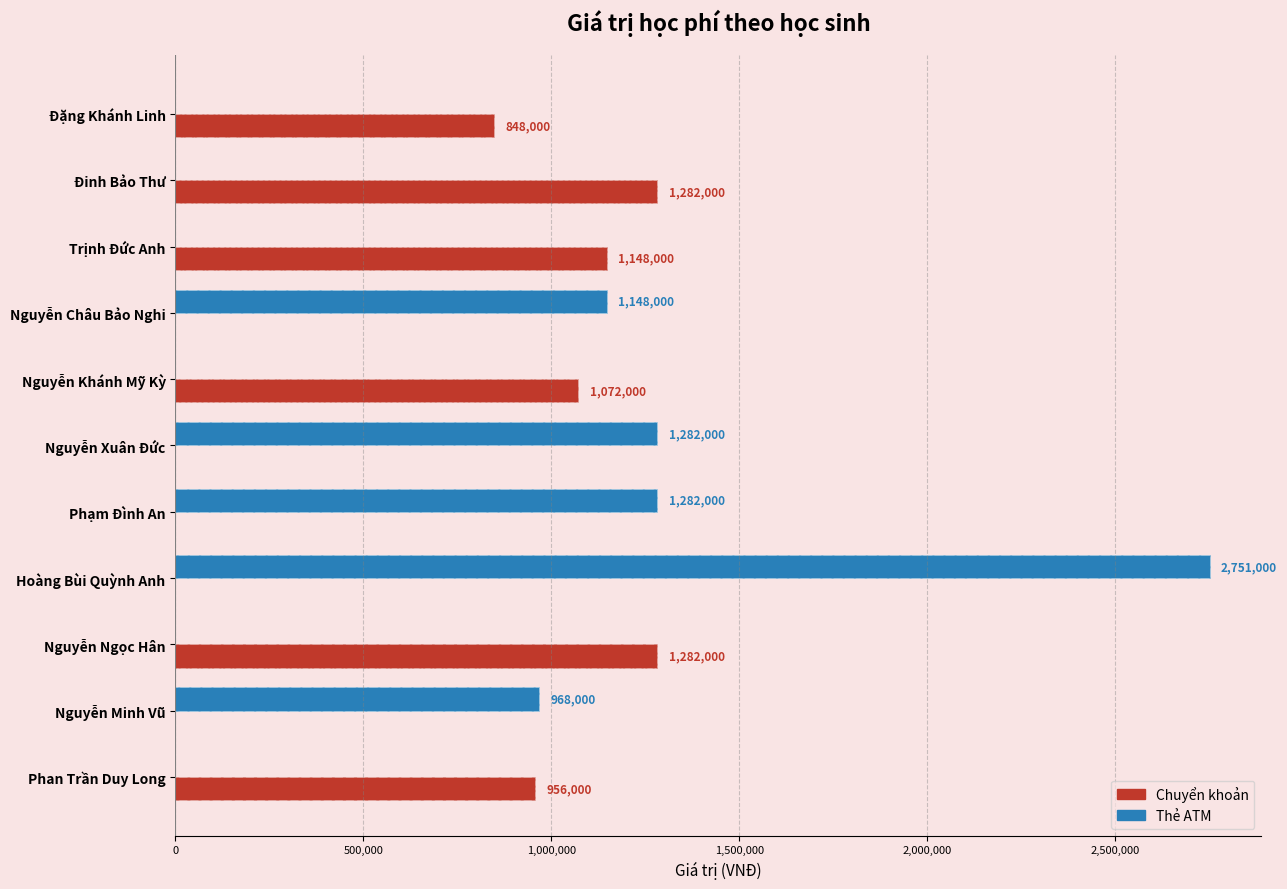

The Chuyển khoản series shows 281726 at Phan Trần Duy Long. True or false?

False